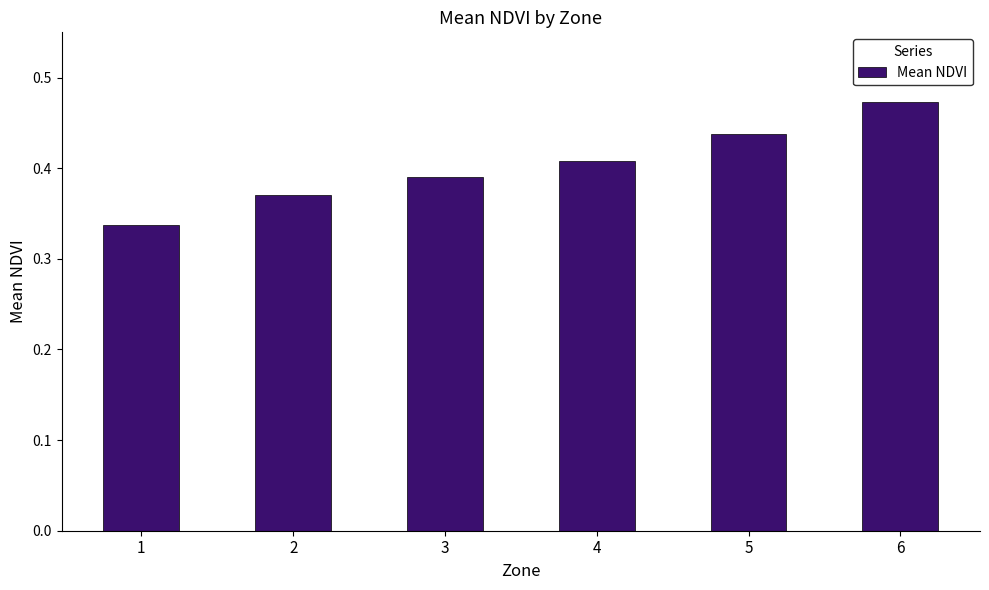

Is it true that the value at 6 is 0.2?

False